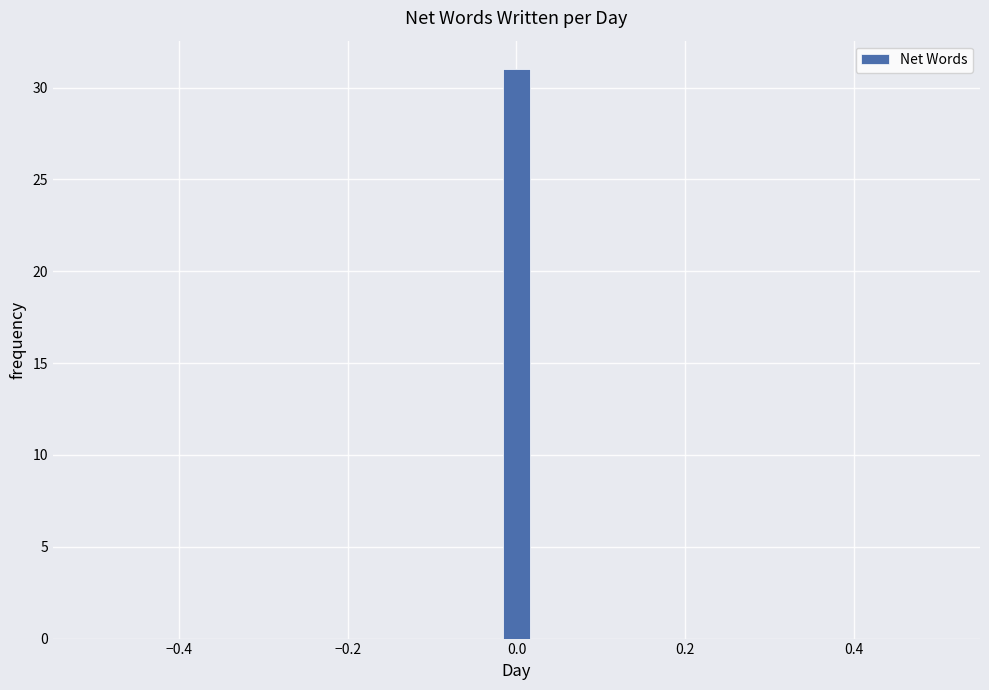

Around what value on the x-axis is the tallest bar? Give the approximate position of its centre, as read against the axis.

0.00